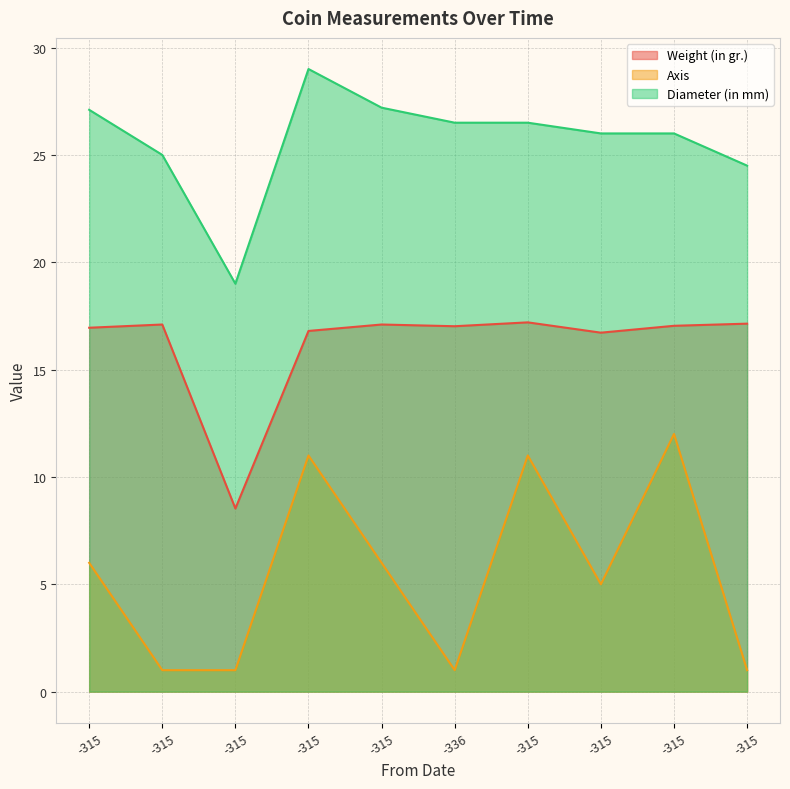

What is the label of the 7th point from the left?

-315